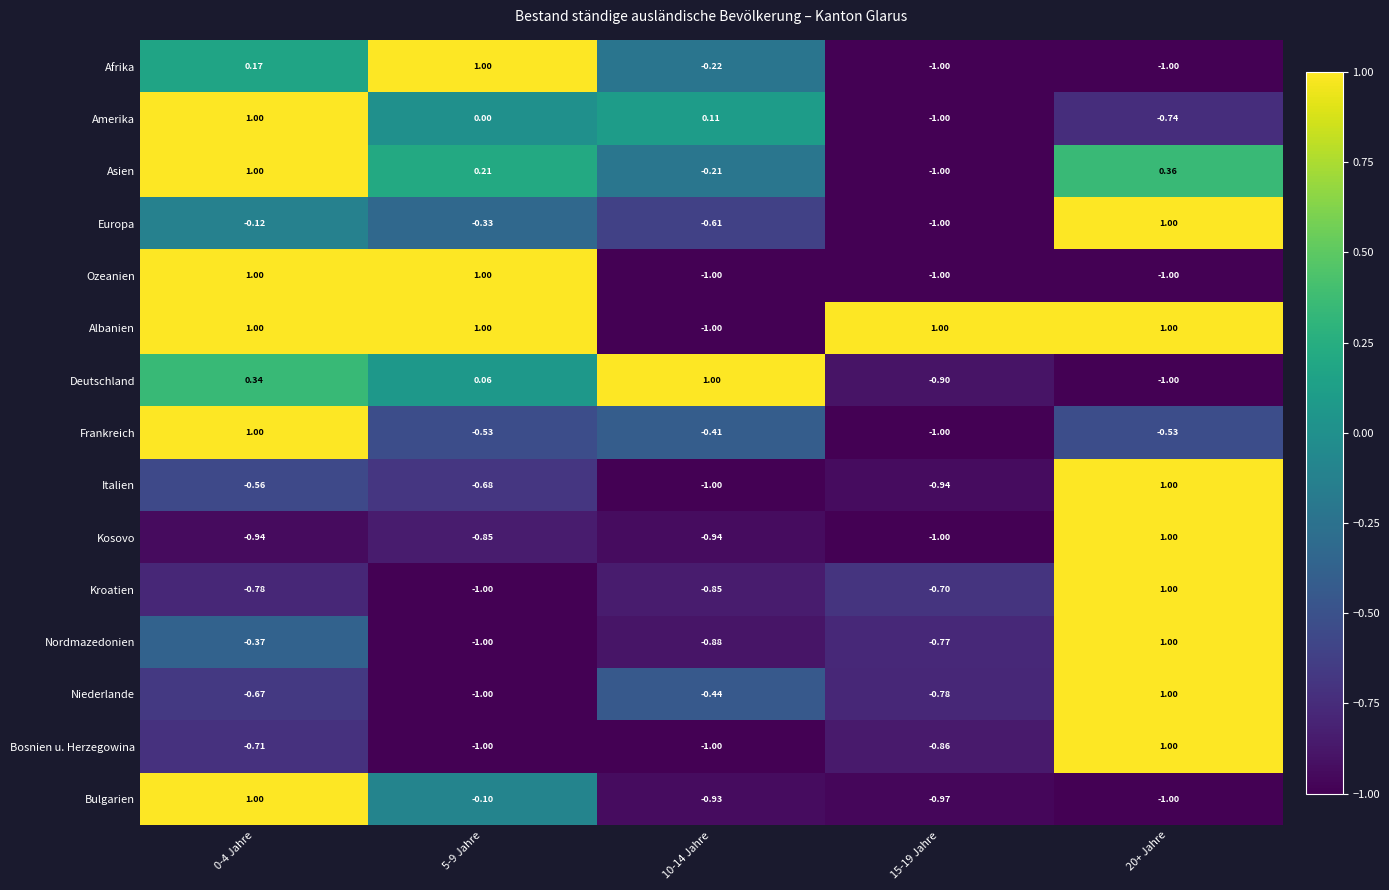

What is the difference between the highest and lowest values at 15-19 Jahre?

2.0